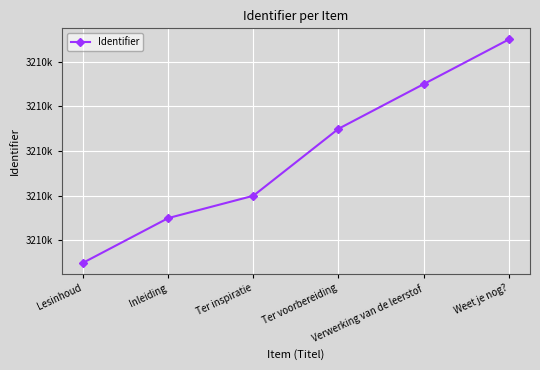

List the labels in order of value, smallest first.

Lesinhoud, Inleiding, Ter inspiratie, Ter voorbereiding, Verwerking van de leerstof, Weet je nog?